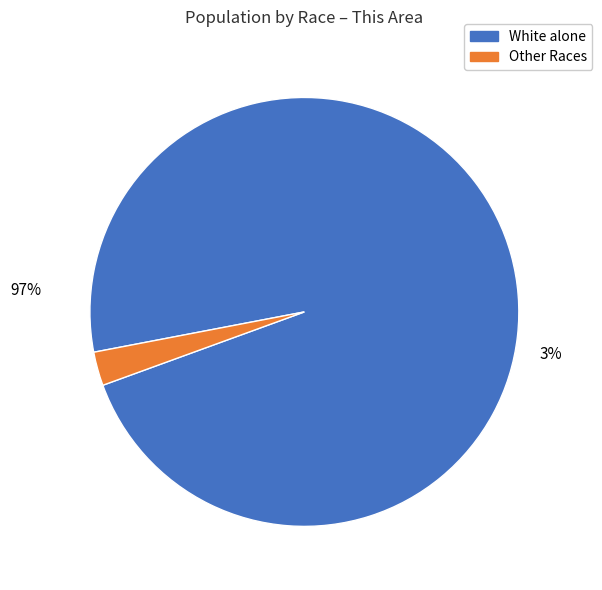

Does any single category account for the majority?

Yes